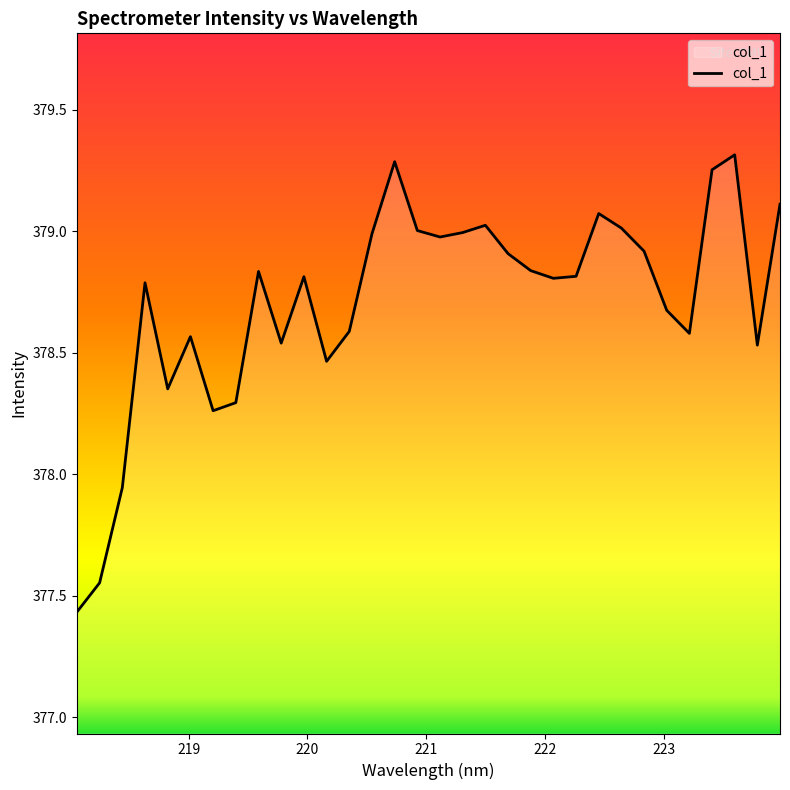

What is the difference between the maximum and minimum values?

1.9